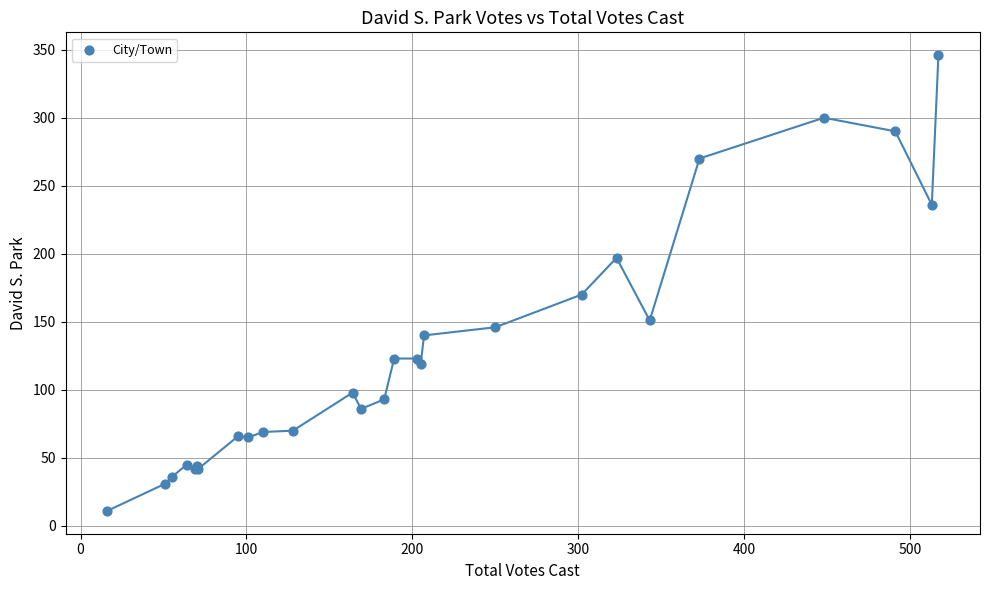

What Y value in the scatter plot is closest to 178?

170